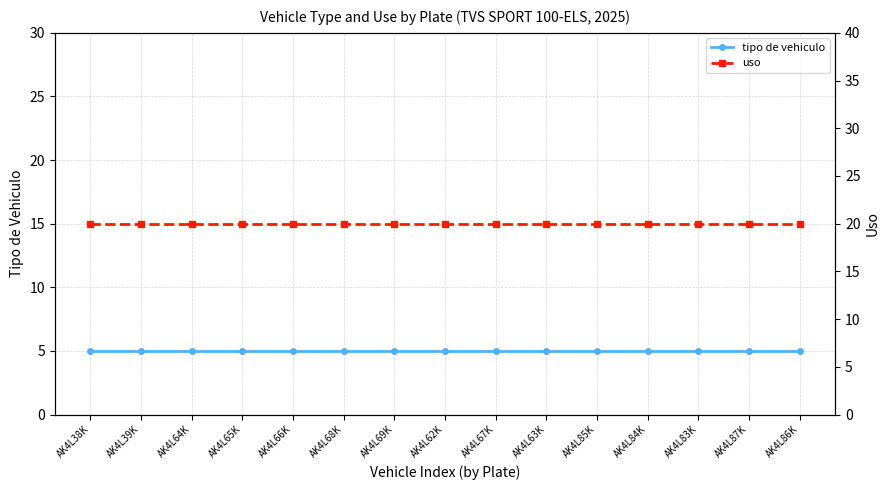

What is the sum of all tipo de vehiculo values?

75